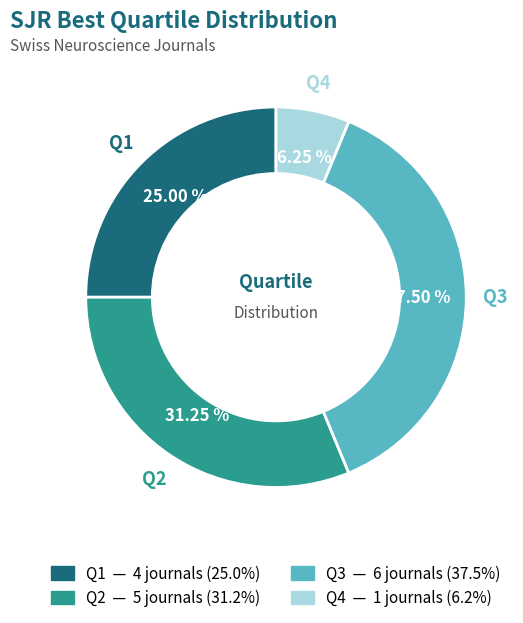

What is the ratio of the value at Q3 to the value at Q2?

1.2